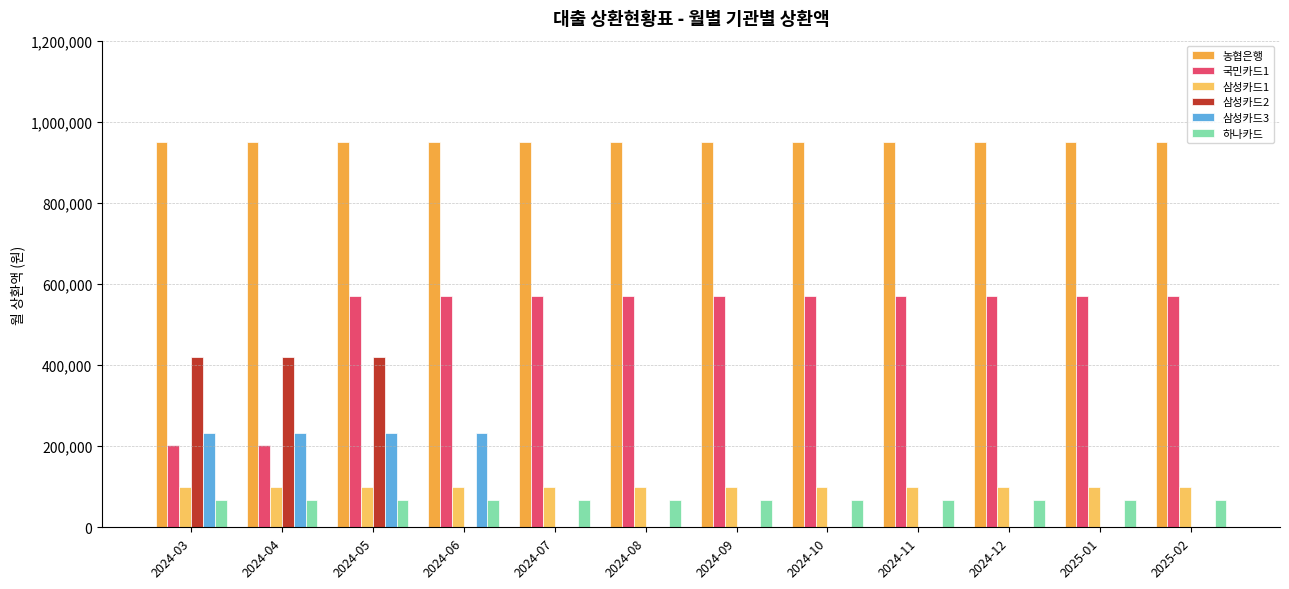

Which series has the largest total across all categories?

농협은행